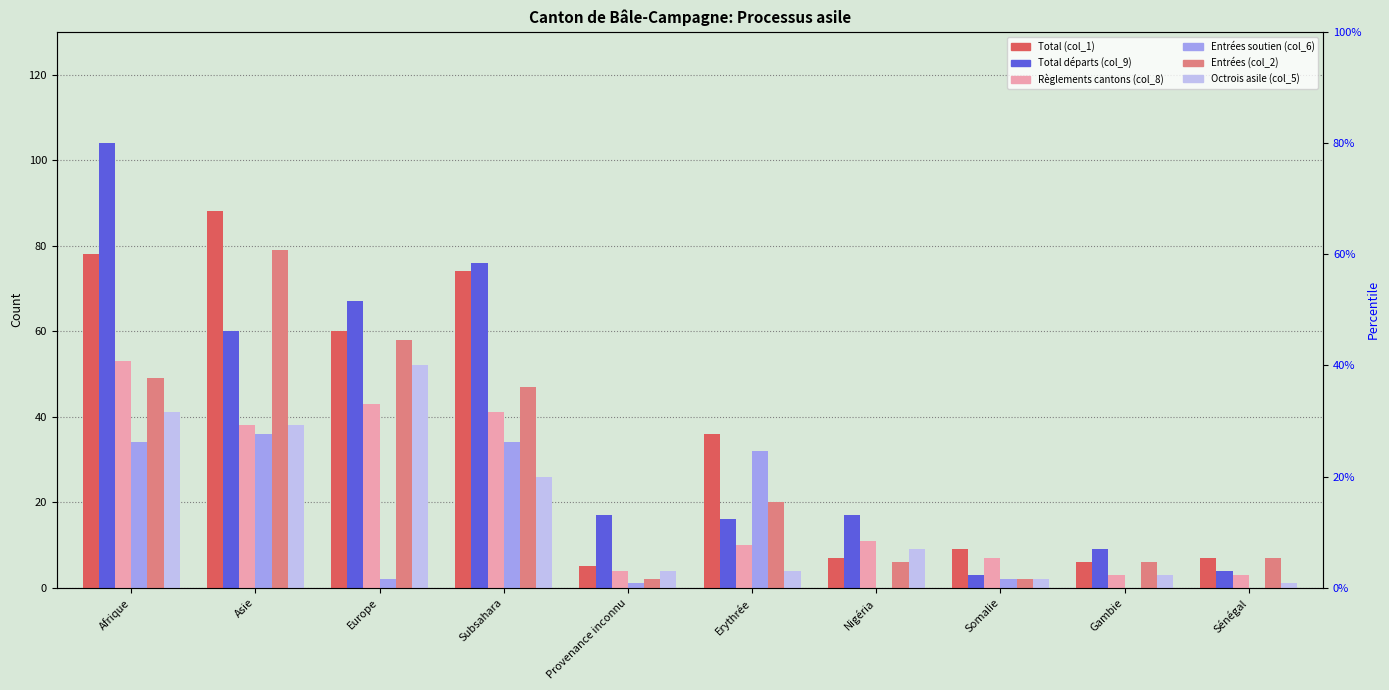

Reading left to right, extract all data points from this chart.

Total (col_1): 78	88	60	74	5	36	7	9	6	7
Total départs (col_9): 104	60	67	76	17	16	17	3	9	4
Règlements cantons (col_8): 53	38	43	41	4	10	11	7	3	3
Entrées soutien (col_6): 34	36	2	34	1	32	0	2	0	0
Entrées (col_2): 49	79	58	47	2	20	6	2	6	7
Octrois asile (col_5): 41	38	52	26	4	4	9	2	3	1